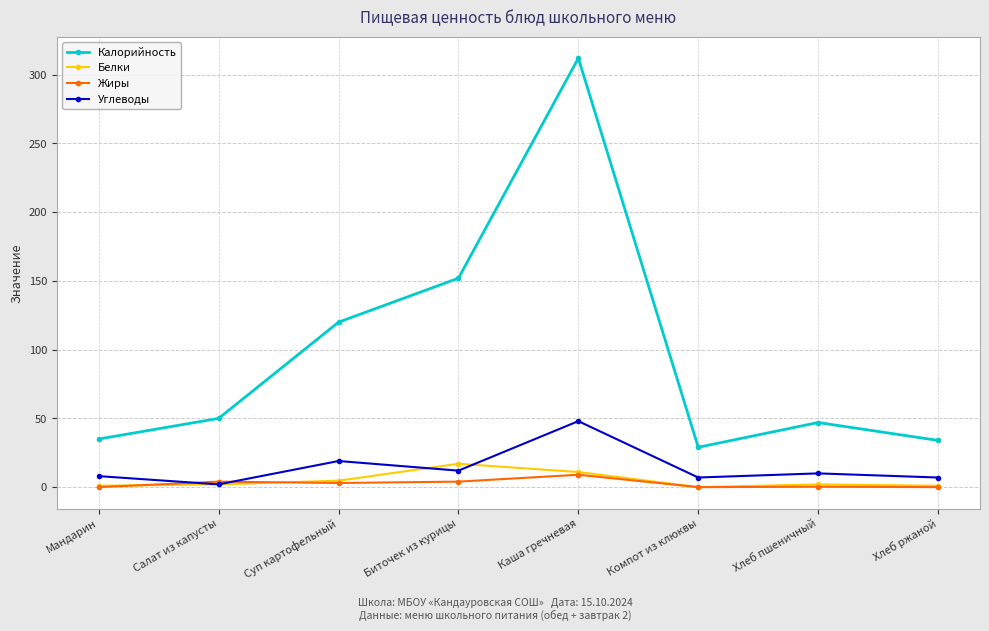

True or false: Калорийность and Белки intersect in this chart.

False